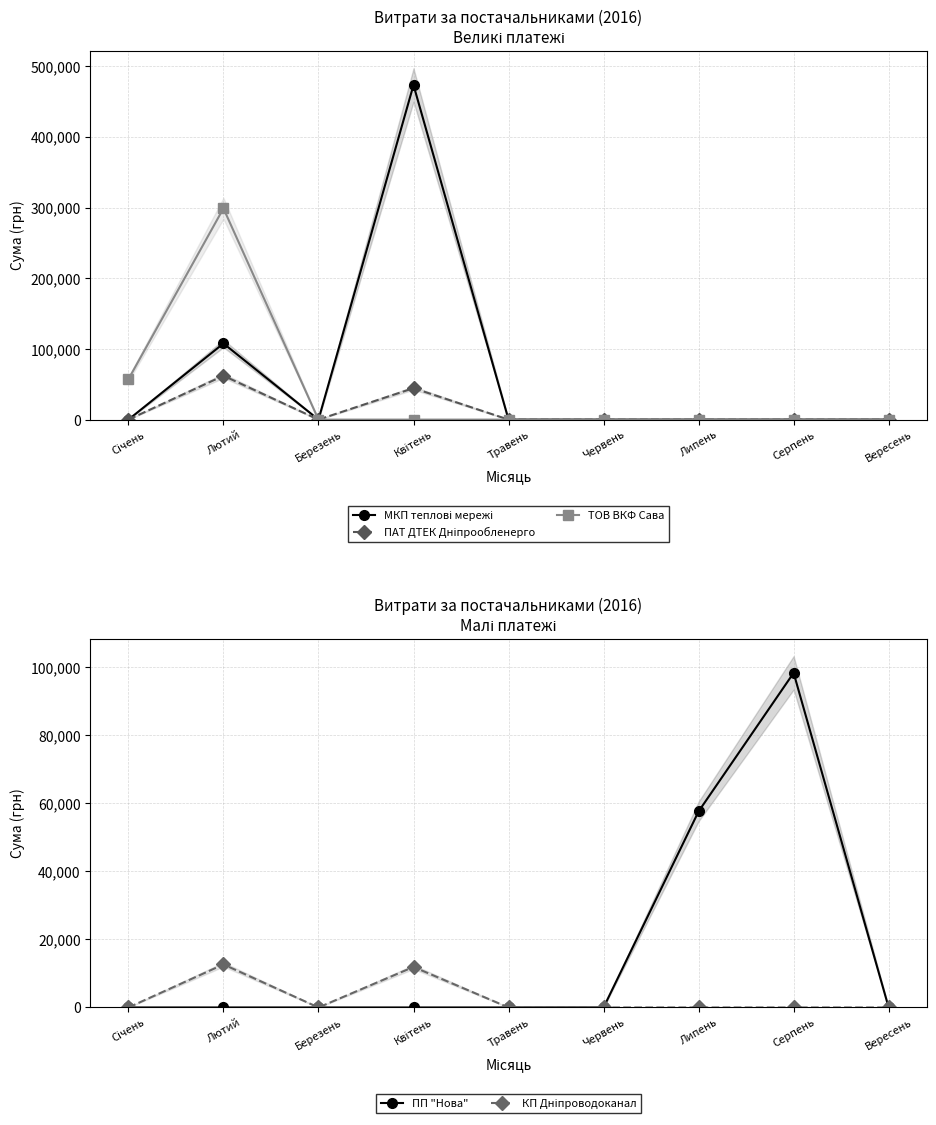

What are all the series names shown in the legend?

МКП теплові мережі, ПАТ ДТЕК Дніпрообленерго, ТОВ ВКФ Сава, ПП "Нова", КП Дніпроводоканал